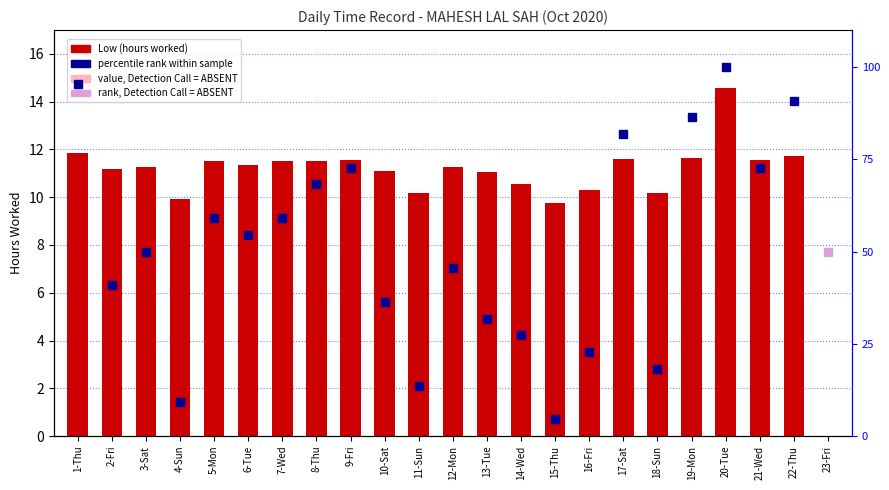

Reading right to left, list all the values displayed in this chart.

23-Fri=0.0	22-Thu=11.7	21-Wed=11.6	20-Tue=14.6	19-Mon=11.6	18-Sun=10.2	17-Sat=11.6	16-Fri=10.3	15-Thu=9.8	14-Wed=10.6	13-Tue=11.1	12-Mon=11.2	11-Sun=10.2	10-Sat=11.1	9-Fri=11.6	8-Thu=11.5	7-Wed=11.5	6-Tue=11.3	5-Mon=11.5	4-Sun=9.9	3-Sat=11.3	2-Fri=11.2	1-Thu=11.9